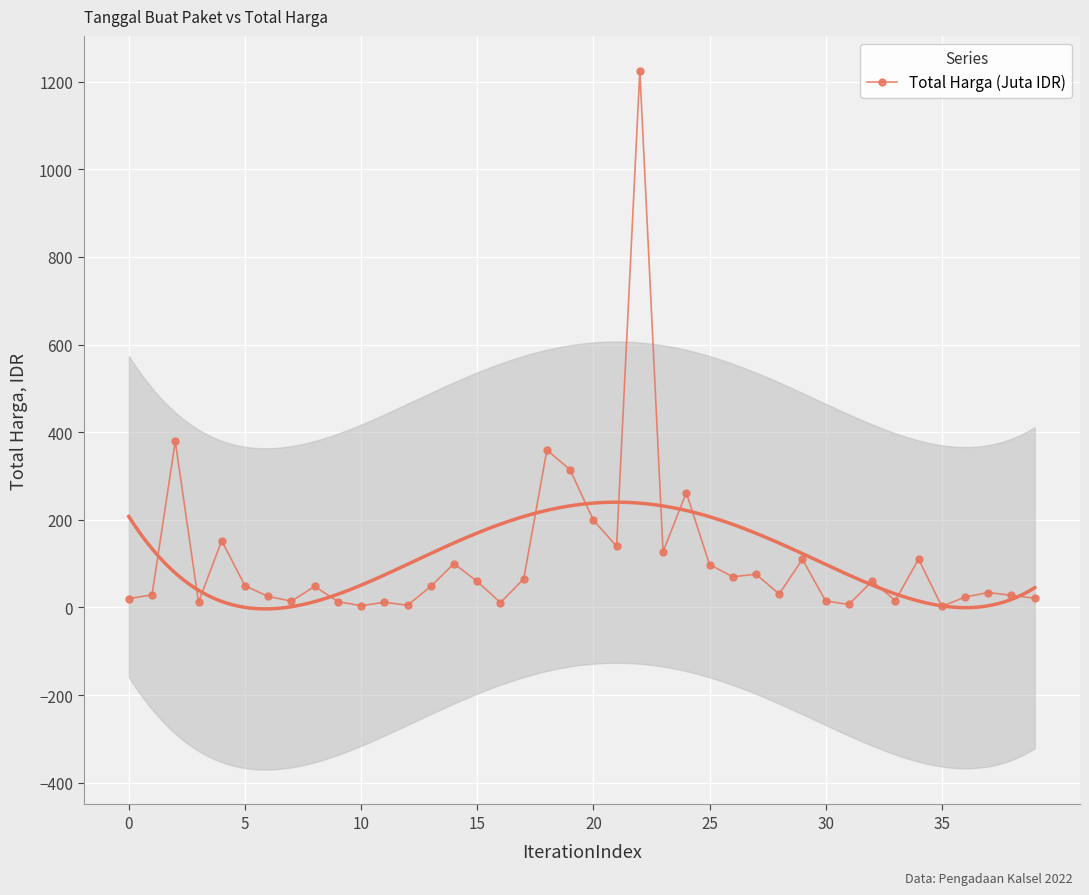

How many data points does each series have?

40